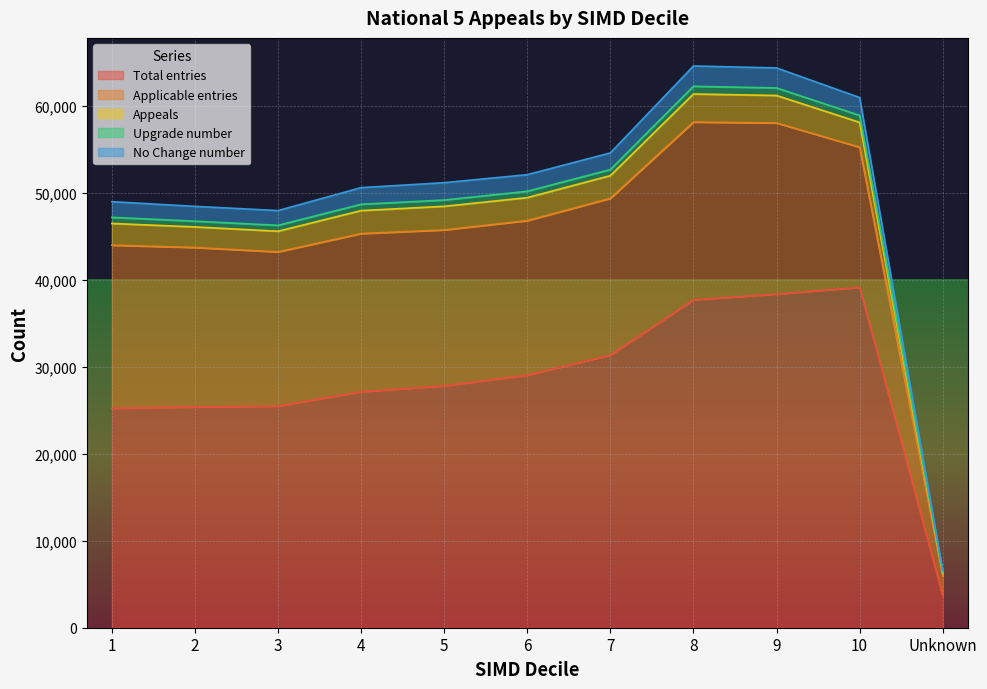

At which label does Total entries reach its minimum?

Unknown